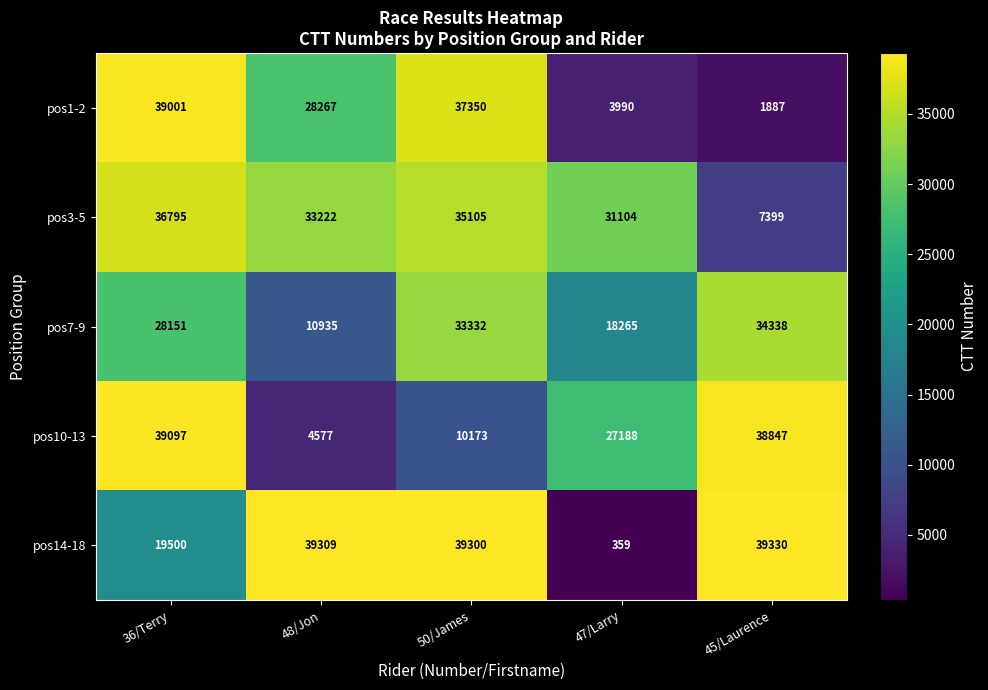

Where does the pos3-5 series first go above 33222?

36/Terry